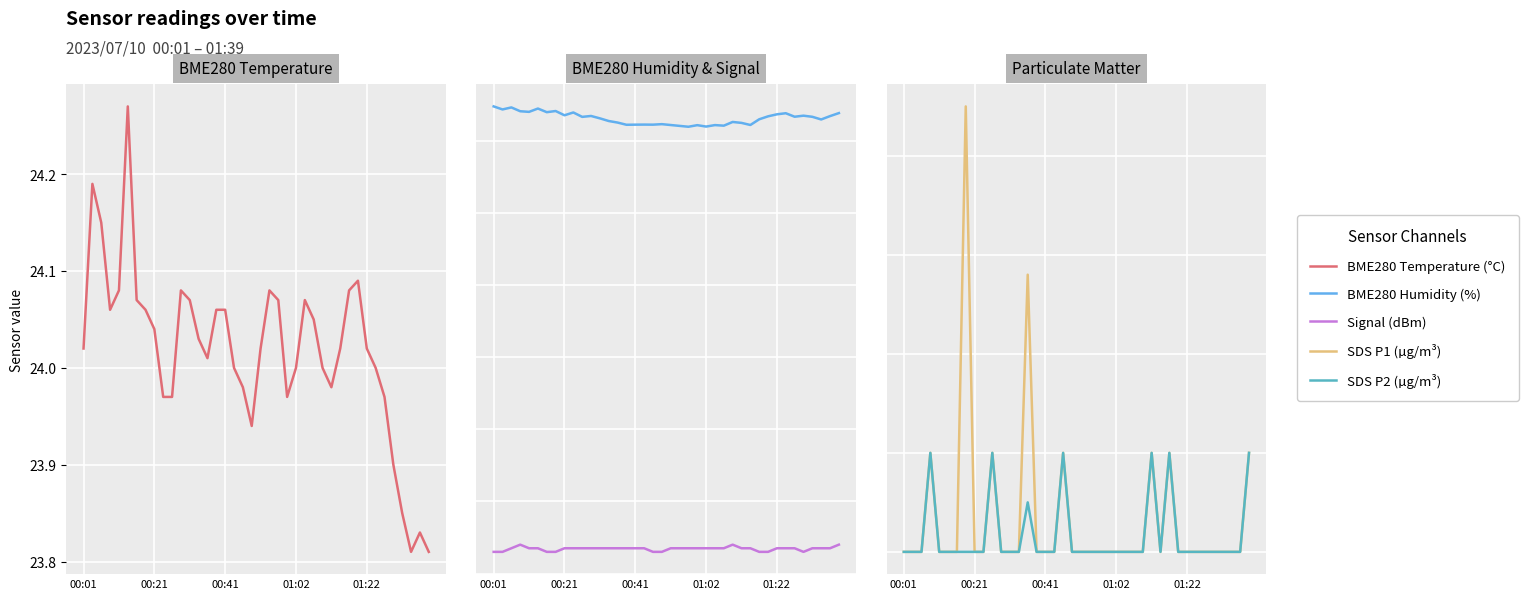

What is the value of the Signal point at the 9th from the left?

-73.0